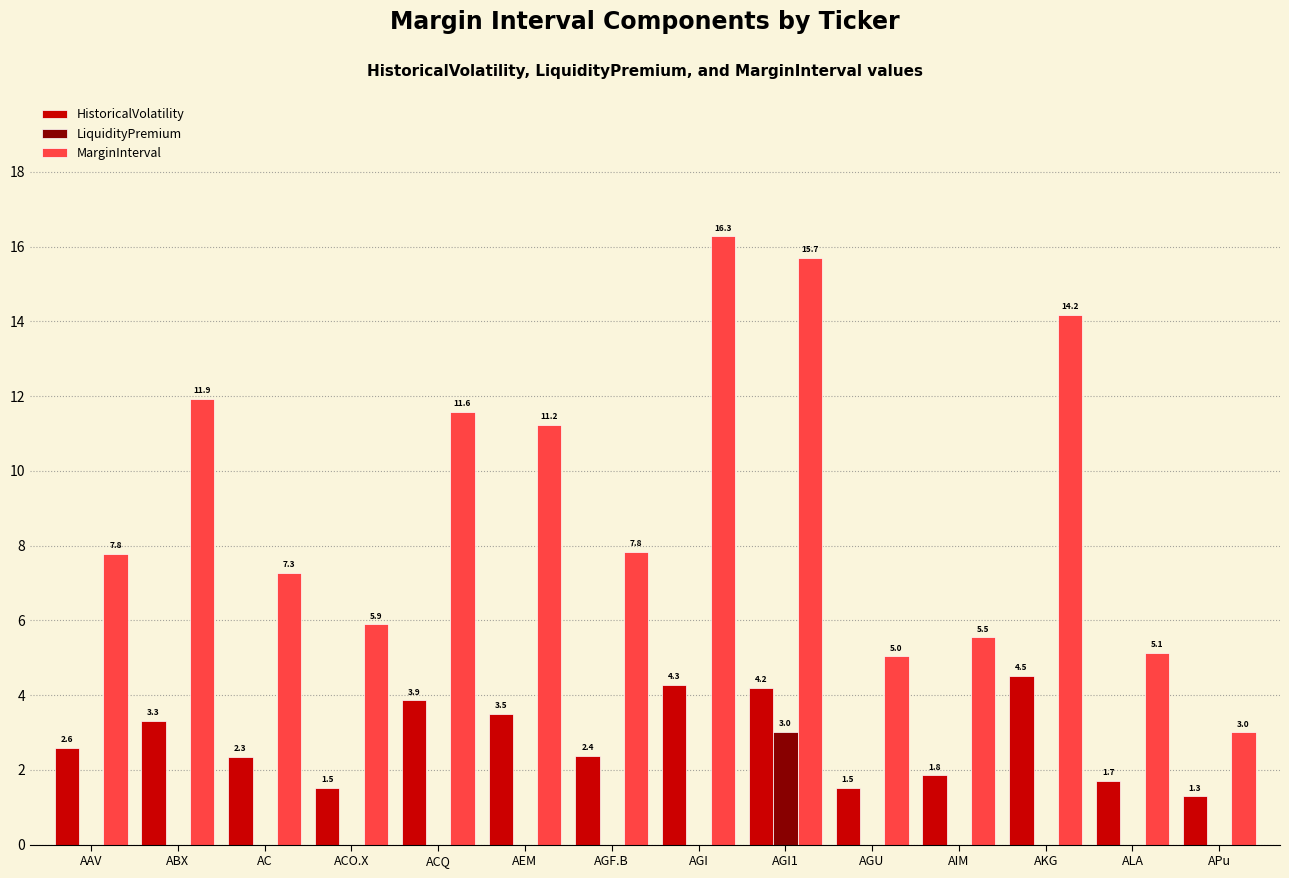

Which series has the largest total across all categories?

MarginInterval